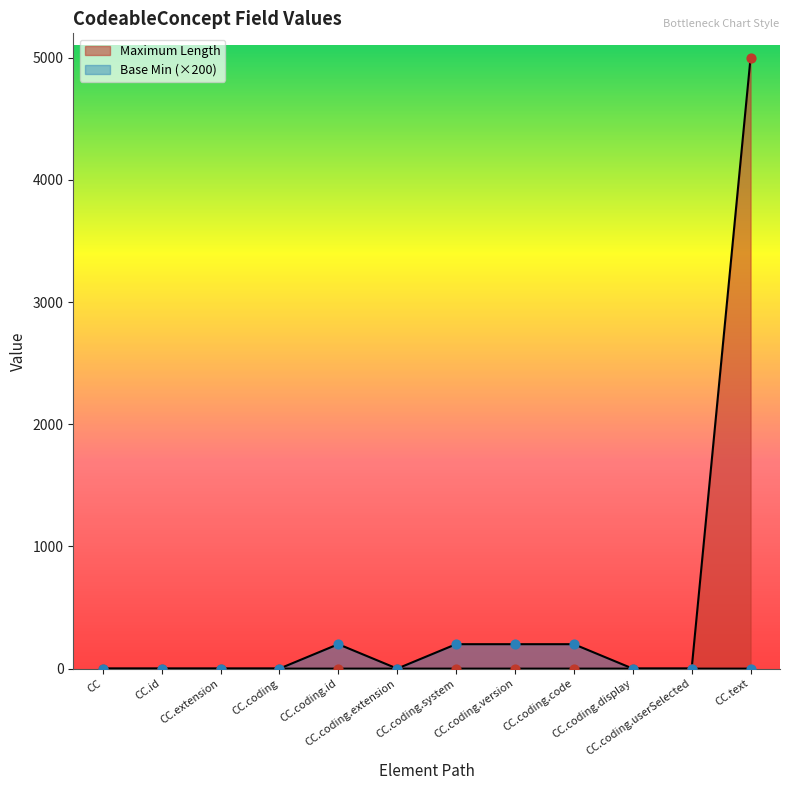

Which series contains the highest Y value?

Maximum Length